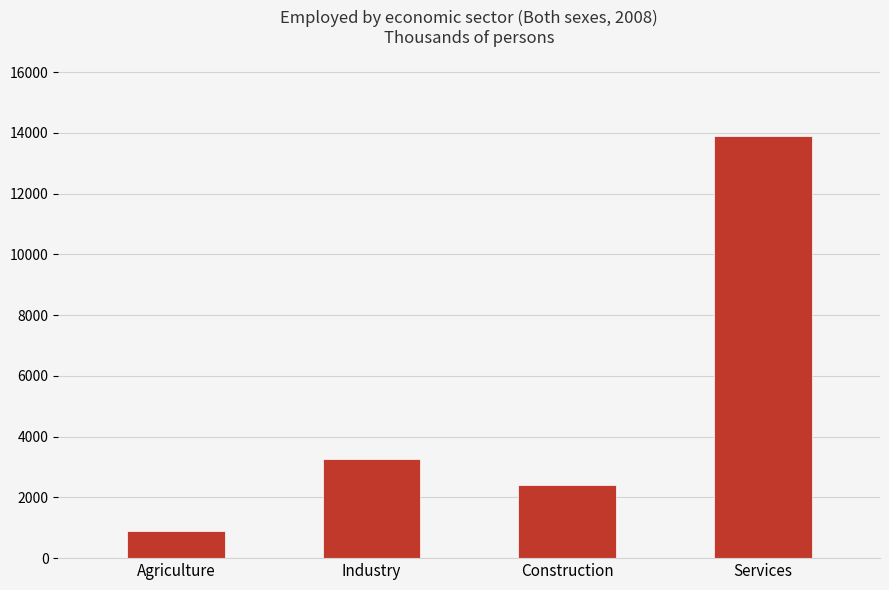

What is the difference between the maximum and minimum values?

13020.1